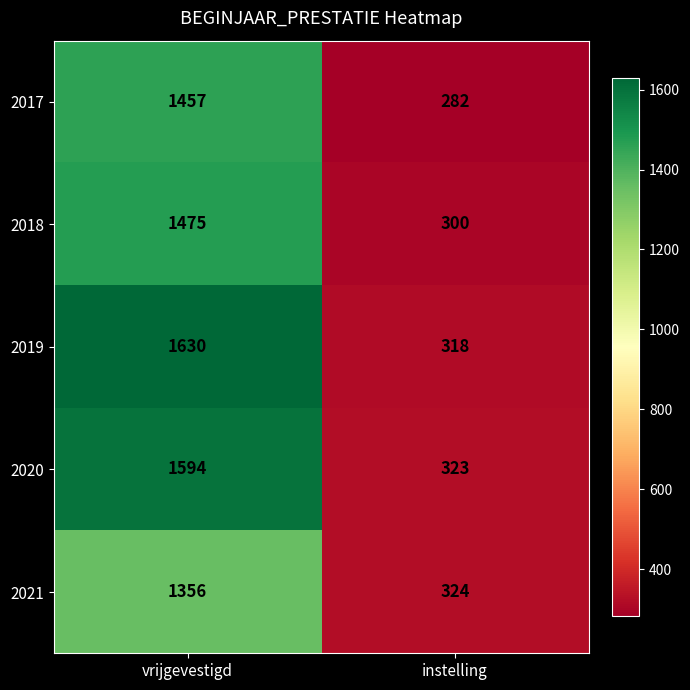

What is the difference between the highest and lowest values at instelling?

42